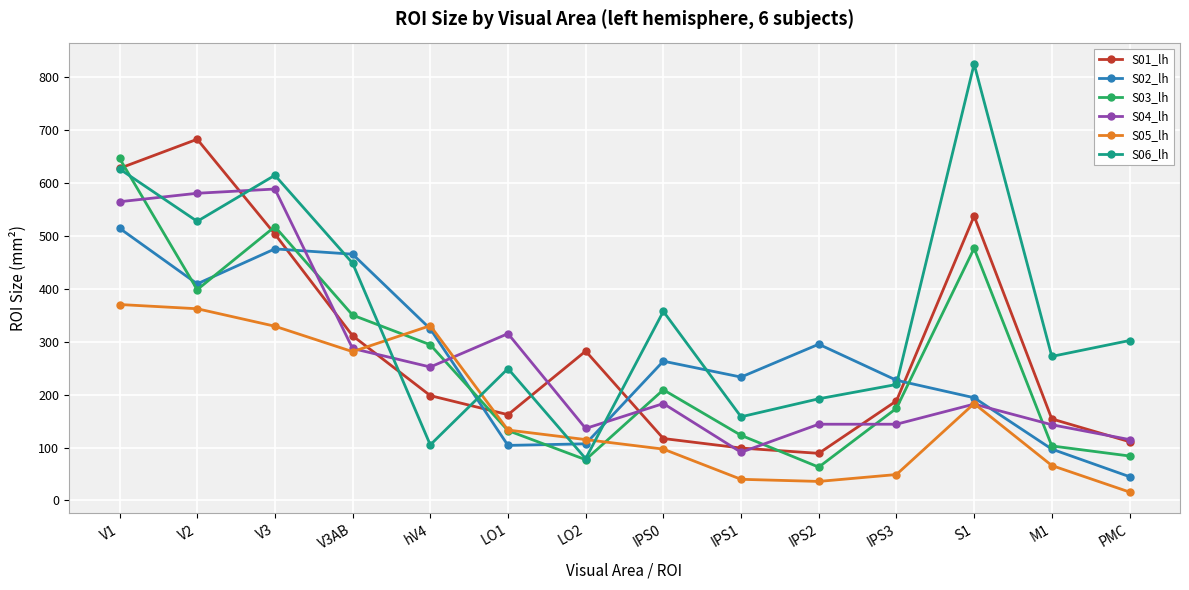

Which series ends up on top after the final intersection of S01_lh and S02_lh?

S01_lh